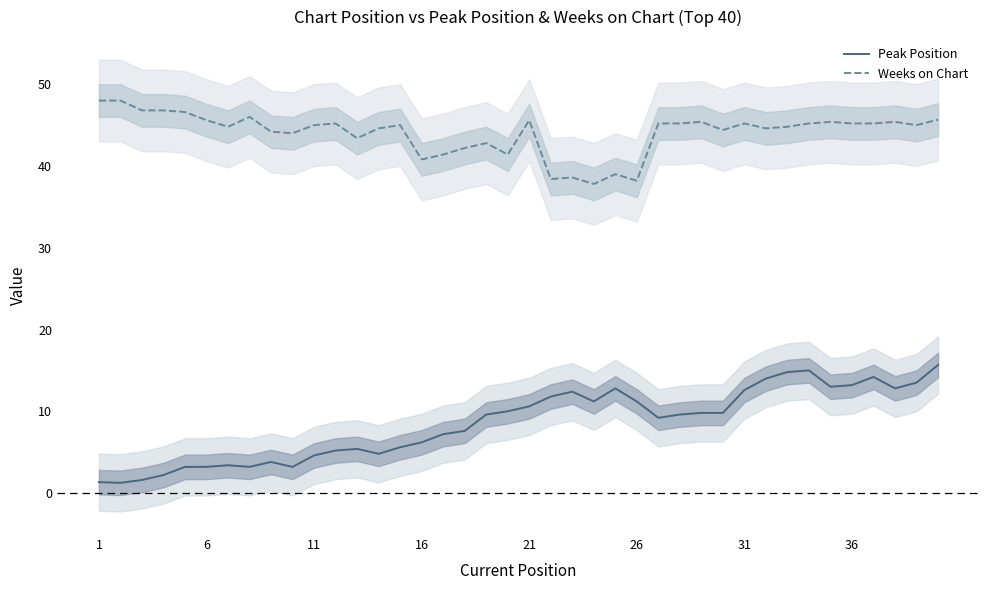

How many distinct data groups are displayed?

2